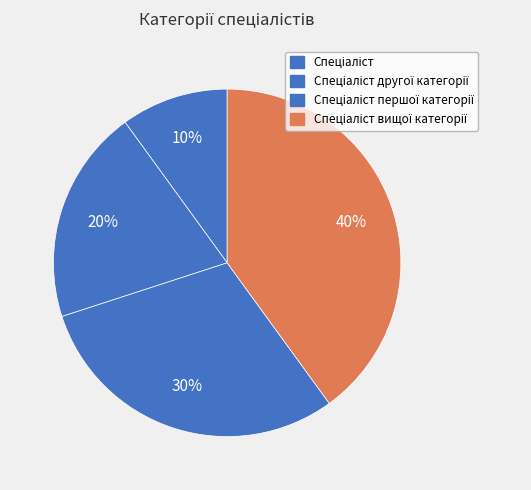

Count the number of slices in the pie.

4